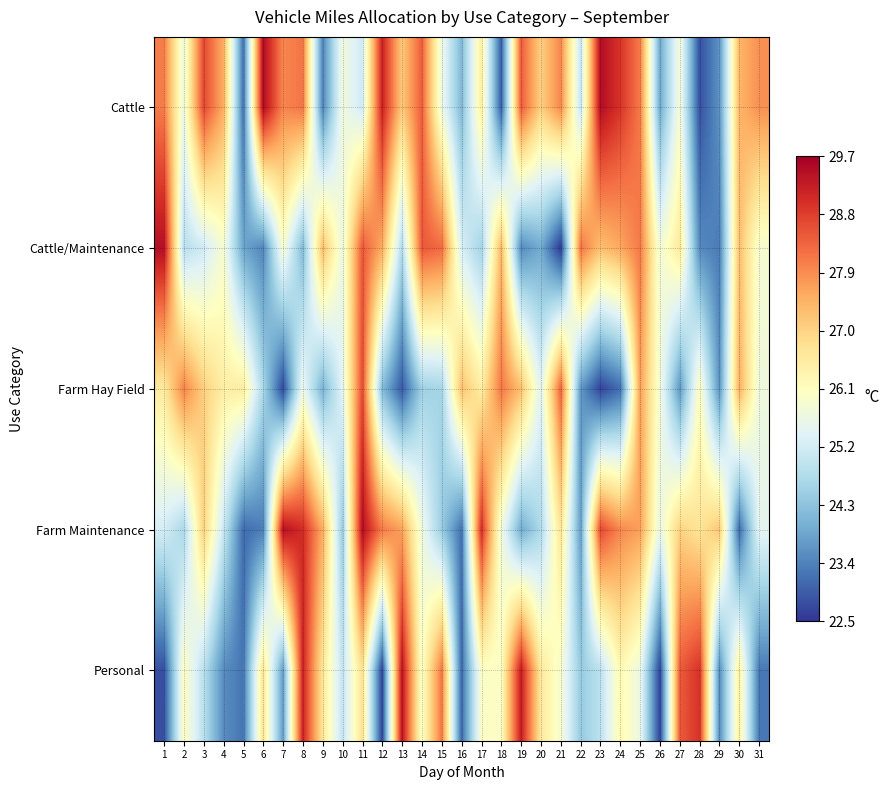

Which label corresponds to the largest value in the chart?

6